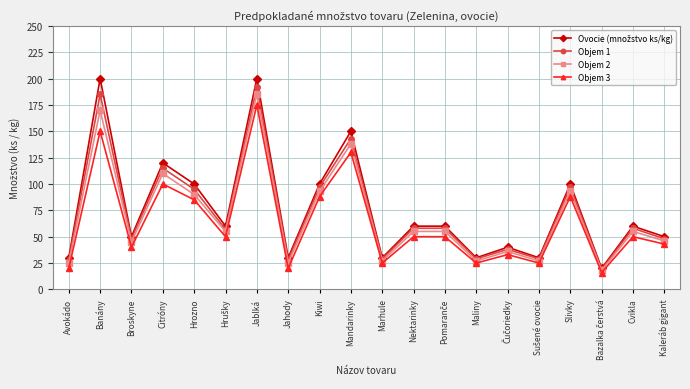

What is the smallest value displayed?

16